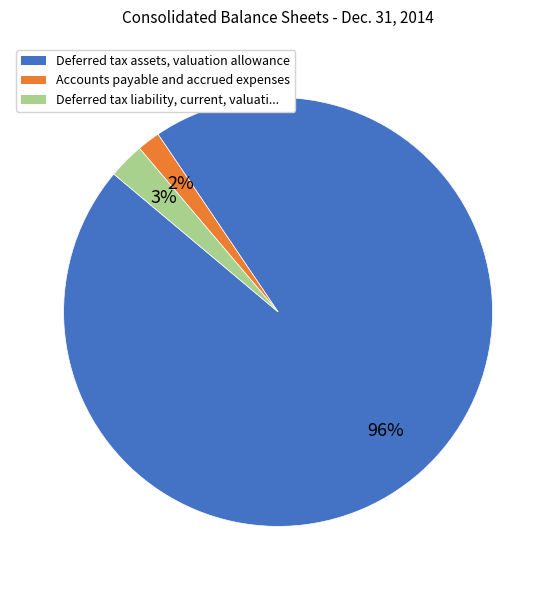

To the nearest percent, what is the average slice percentage?

33%